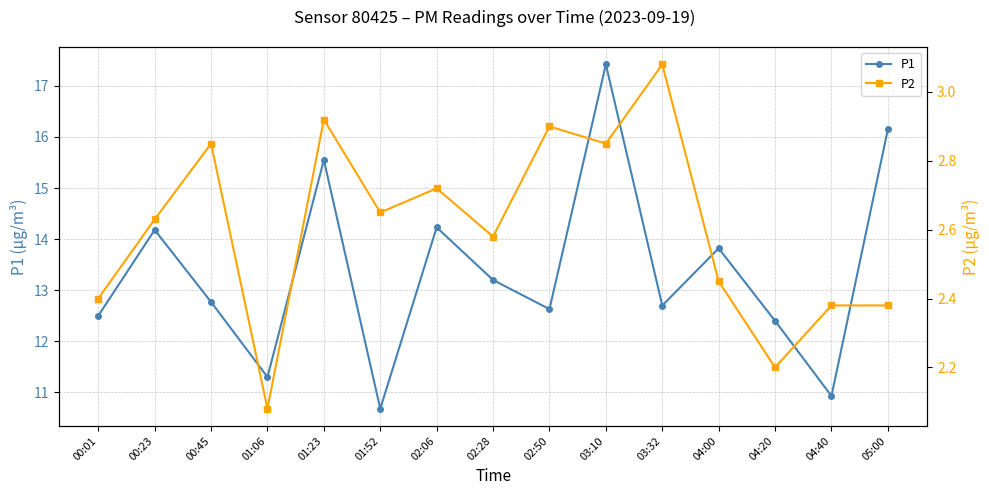

True or false: P1 and P2 cross at least once.

False